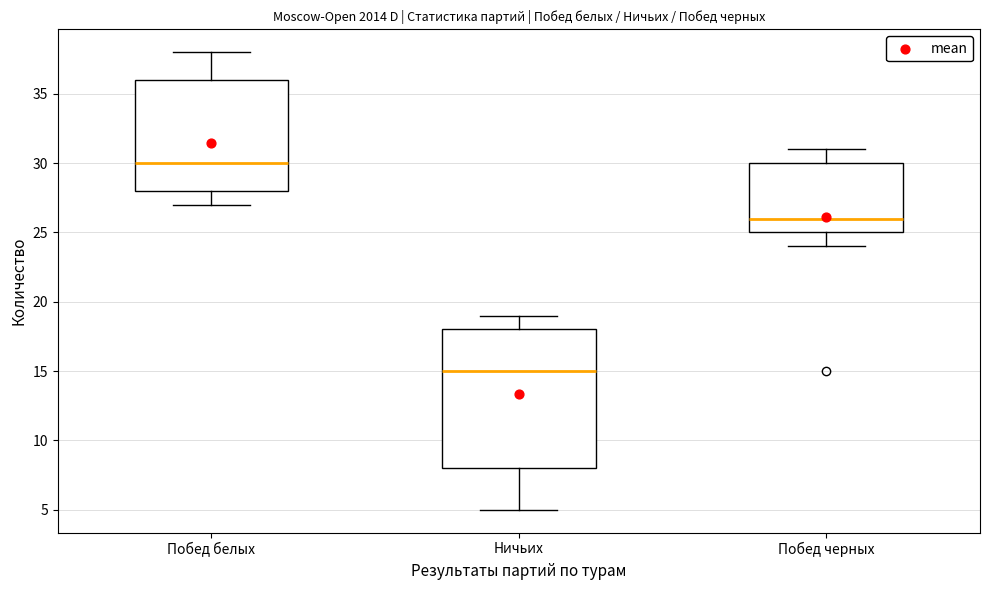

Reading left to right, read every box against the y-axis: the position of its median line, the range the box covers, and the ends of its whiskers. The values are not printed on the chart, so give them approximately, as read against the axis.

Побед белых: median 30, box 28 to 36, whiskers 27 to 38
Ничьих: median 15, box 8 to 18, whiskers 5 to 19
Побед черных: median 26, box 25 to 30, whiskers 24 to 31